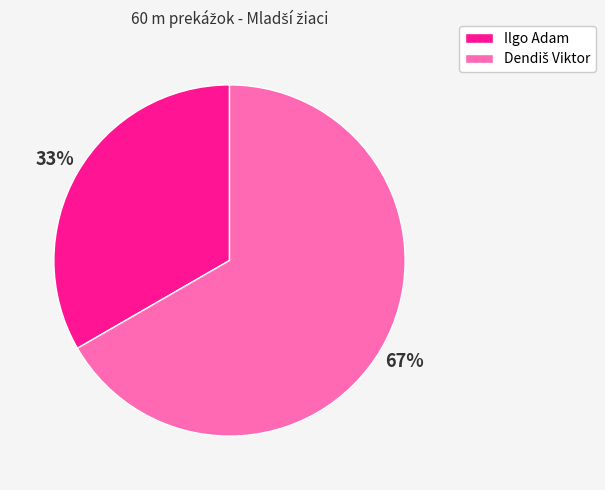

To the nearest percent, what percentage of the pie is Ilgo Adam?

33%